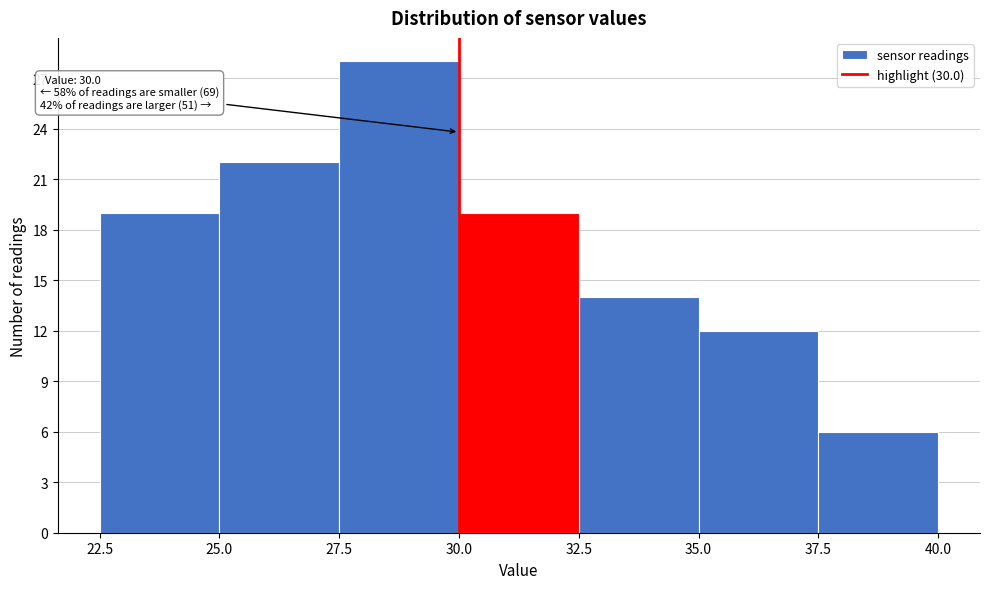

Which range on the x-axis has the tallest bar?

27.5 to 30.0